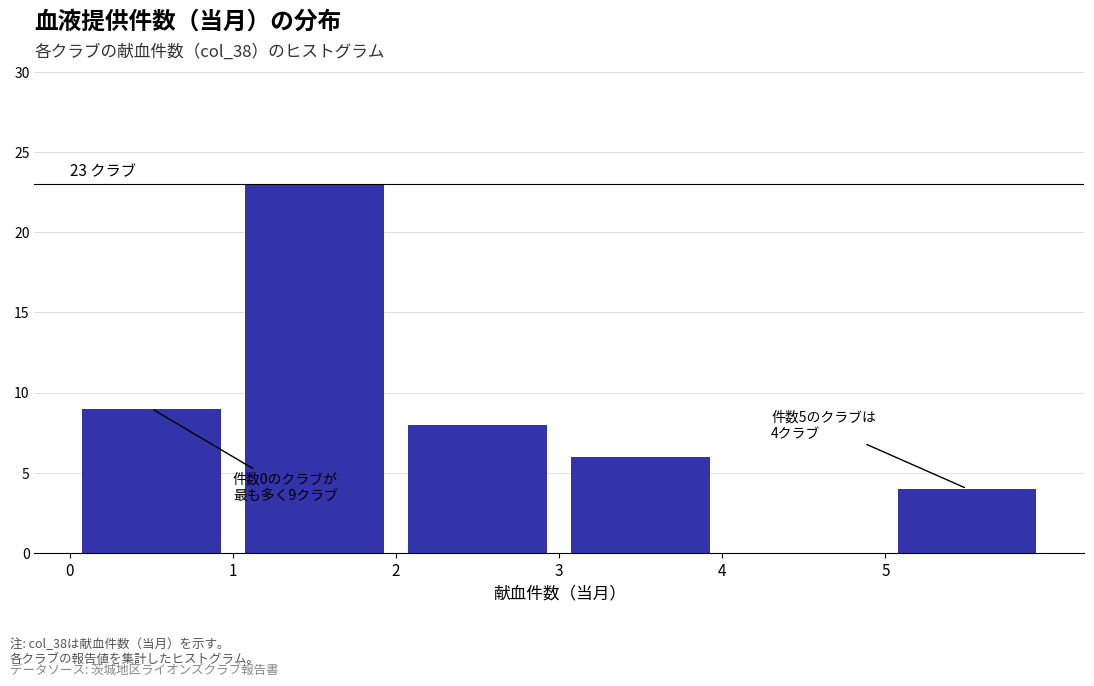

Over which range of the x-axis is the bar tallest?

1 to 2